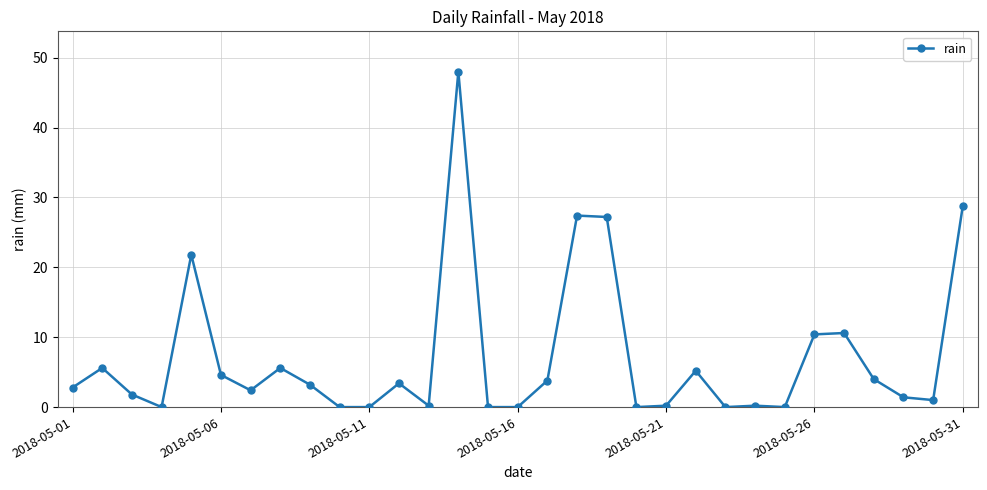

True or false: there are more than 1 points higher than both neighbors.

True